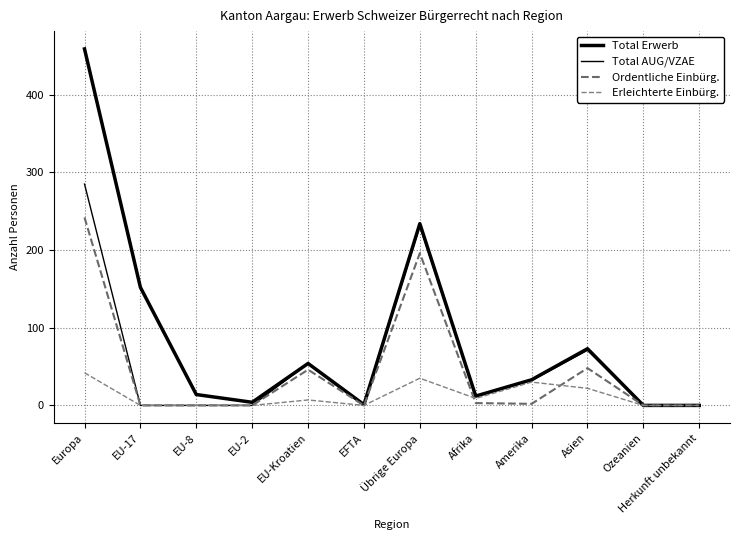

How many lines are shown in the chart?

4